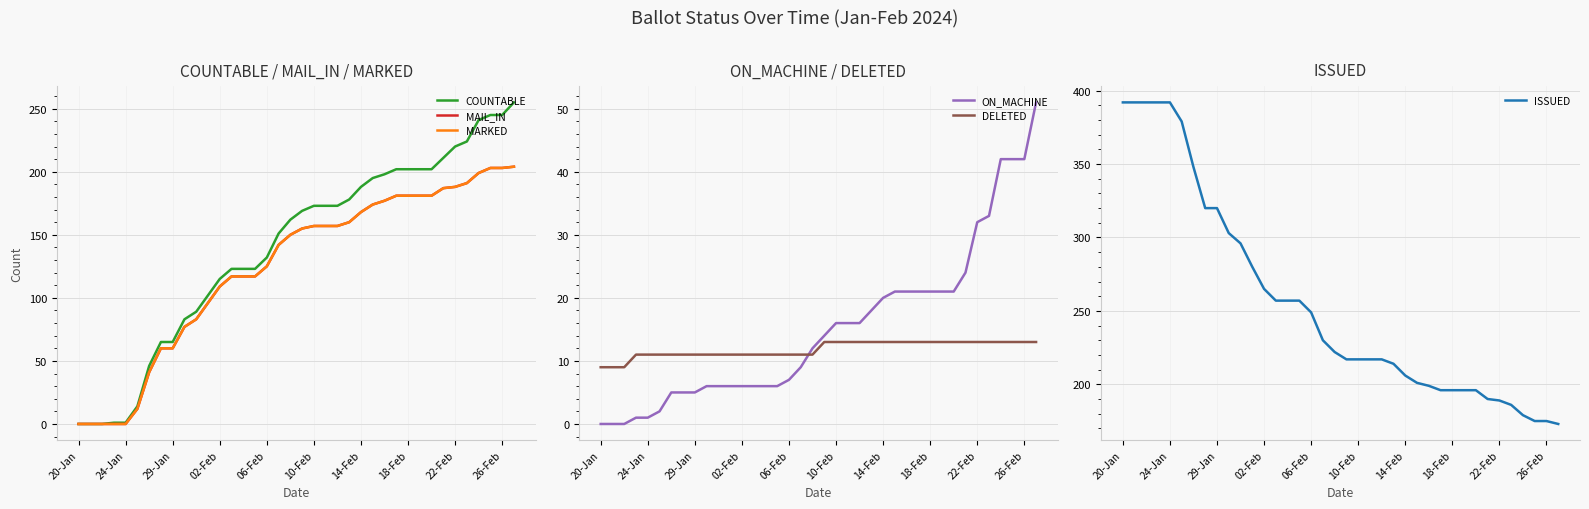

The ON_MACHINE series shows 22 at 19. True or false?

False